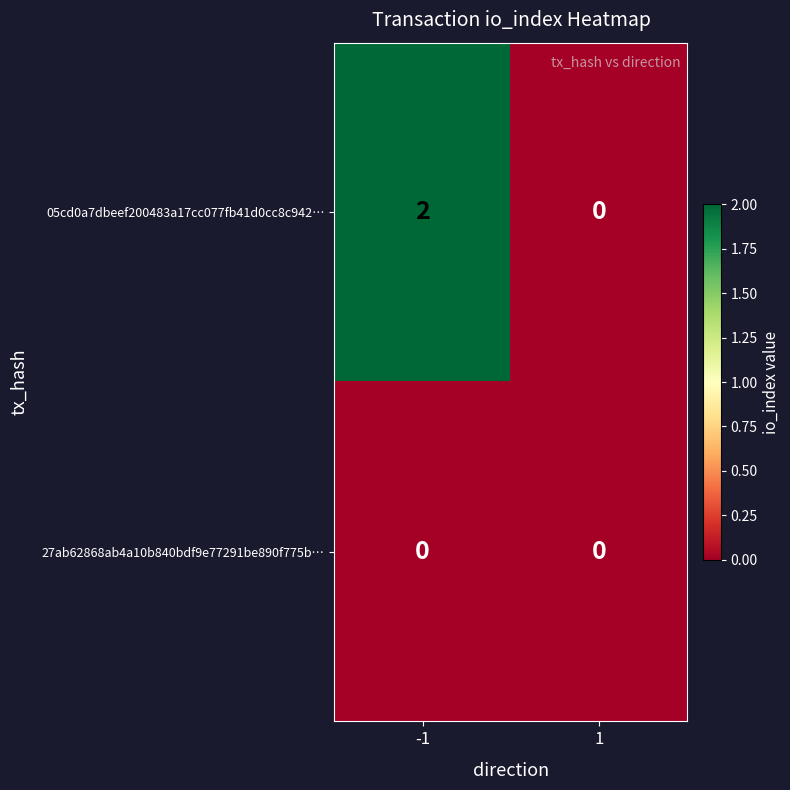

Between -1 and 1, which series saw the biggest shift?

05cd0a7dbeef200483a17cc077fb41d0cc8c942…